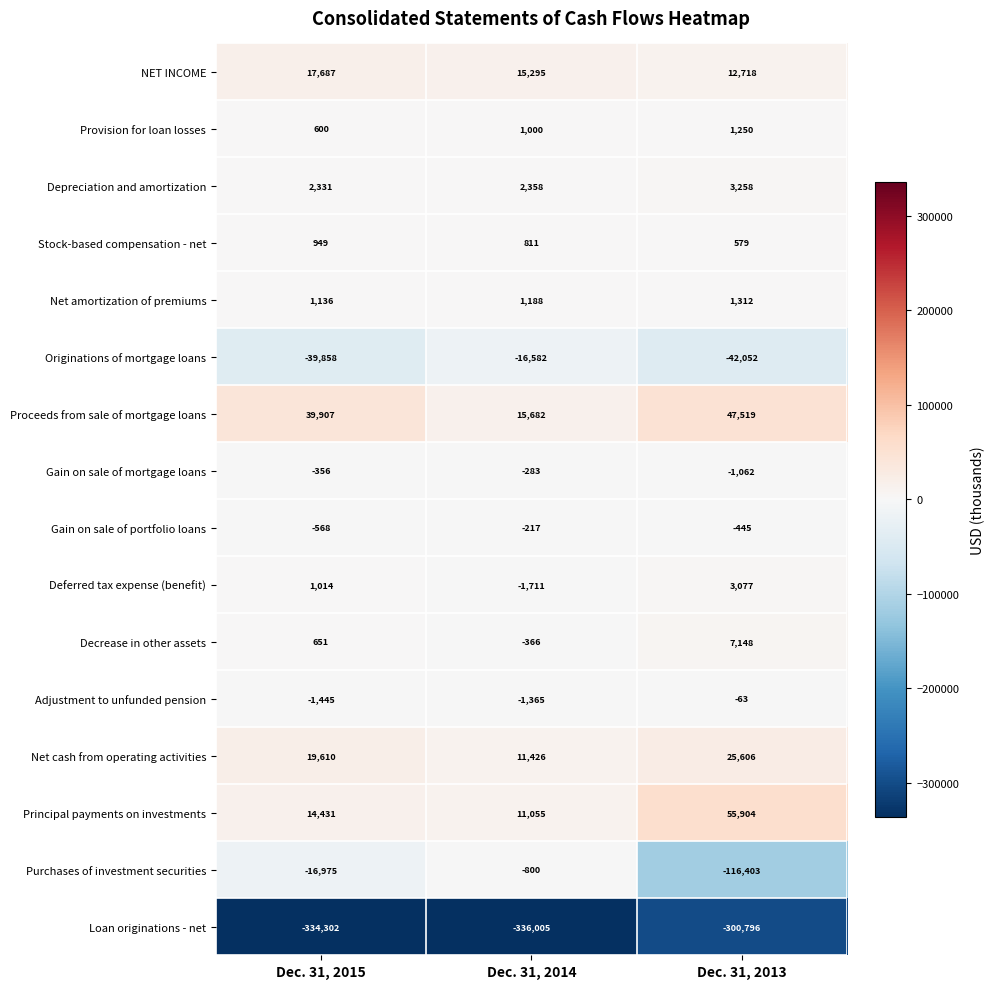

What is the maximum value shown in the chart?

55904